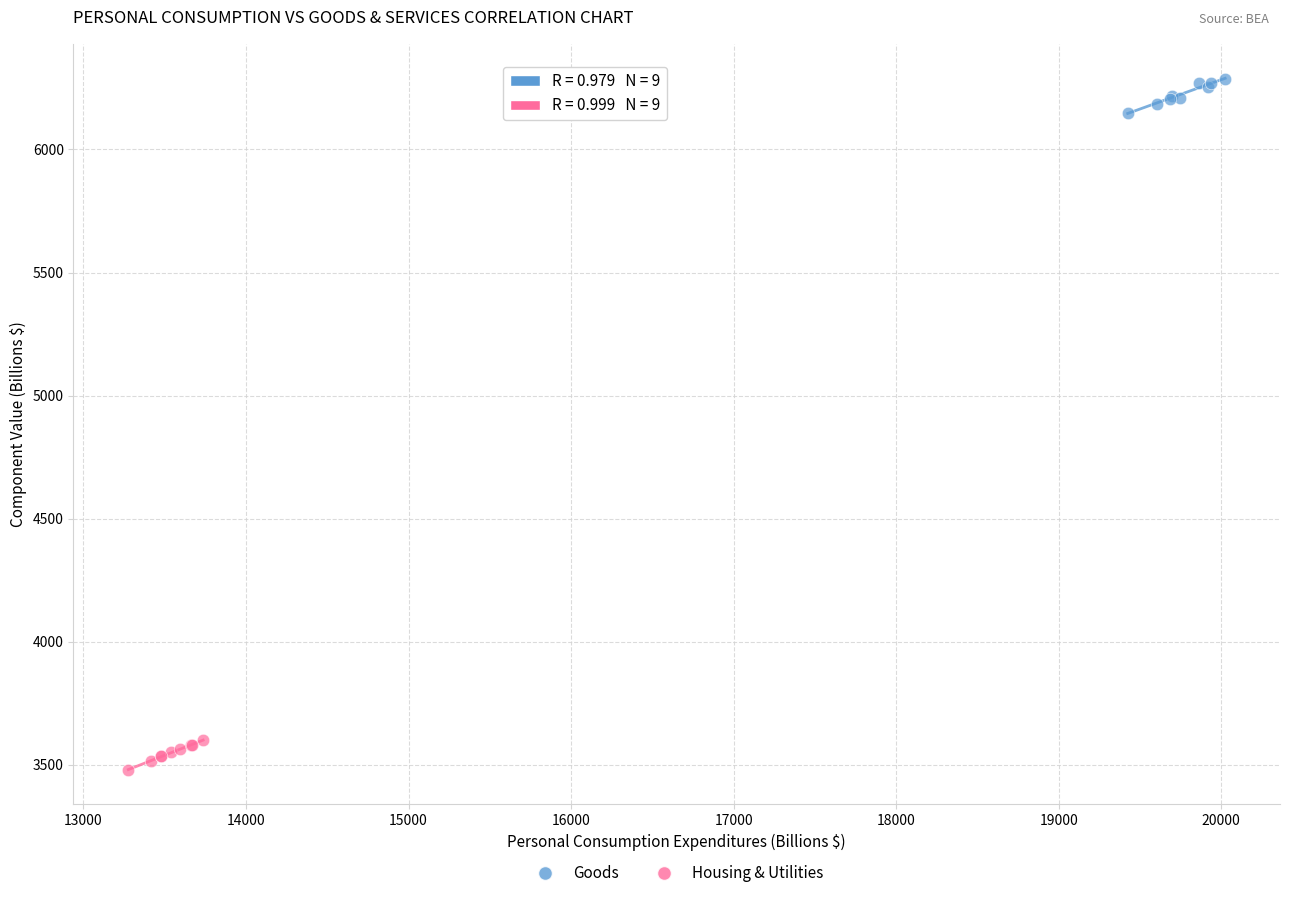

What are all the series names shown in the legend?

Goods, Housing & Utilities